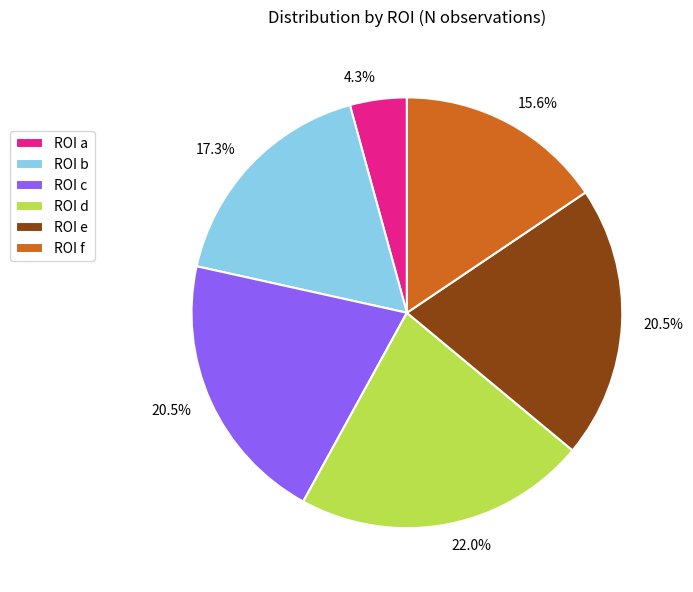

Is there any slice that represents more than half of the pie?

No